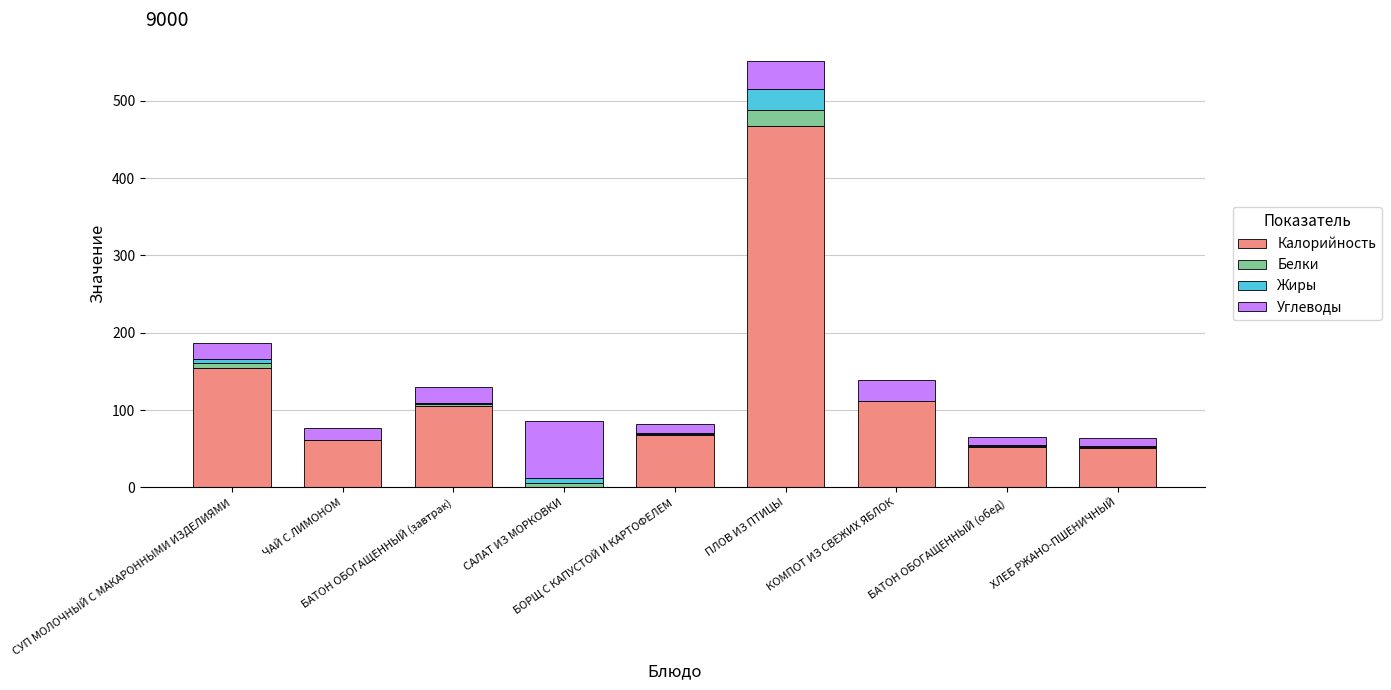

What is the highest value of the Калорийность series?

467.4